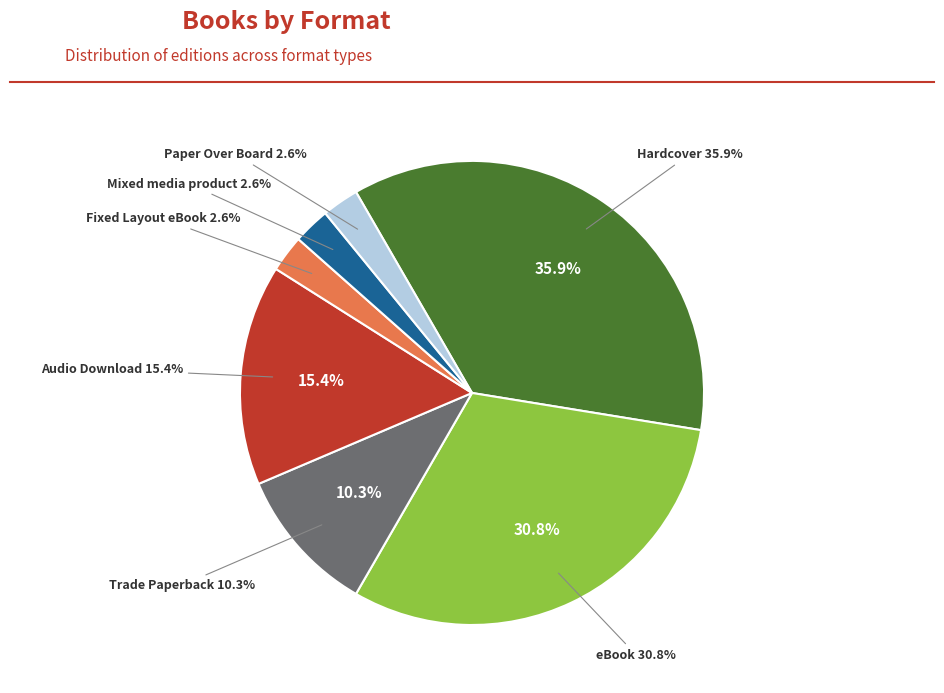

Approximately how many times larger is the value at Paper Over Board compared to Trade Paperback?

0.2